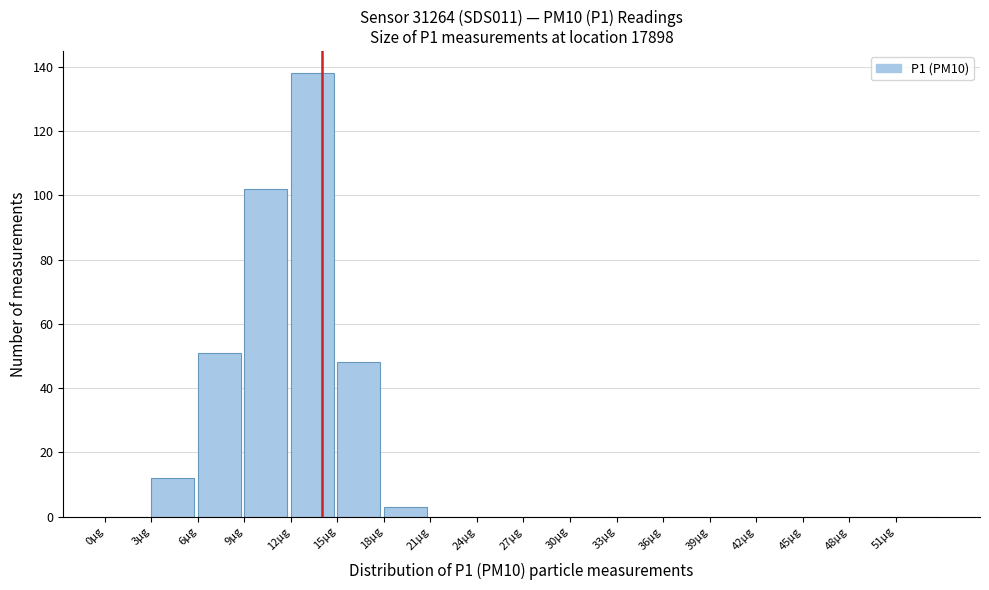

Reading left to right, transcribe this chart: for each bar, give the range it covers on the x-axis and its height. The values are not printed on the chart, so give them approximately, as read against the axis.

0 to 3: 0
3 to 6: 12
6 to 9: 52
9 to 12: 102
12 to 15: 138
15 to 18: 48
18 to 21: 4
21 to 24: 0
24 to 27: 0
27 to 30: 0
30 to 33: 0
33 to 36: 0
36 to 39: 0
39 to 42: 0
42 to 45: 0
45 to 48: 0
48 to 51: 0
51 to 54: 0